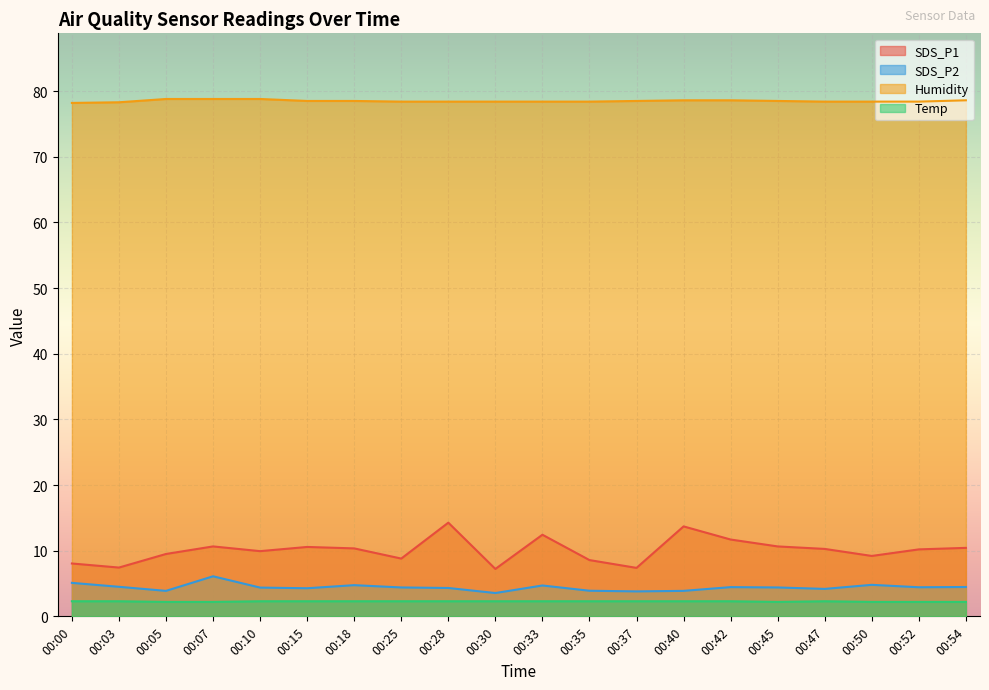

At which category is the sum across all series the highest?

00:28